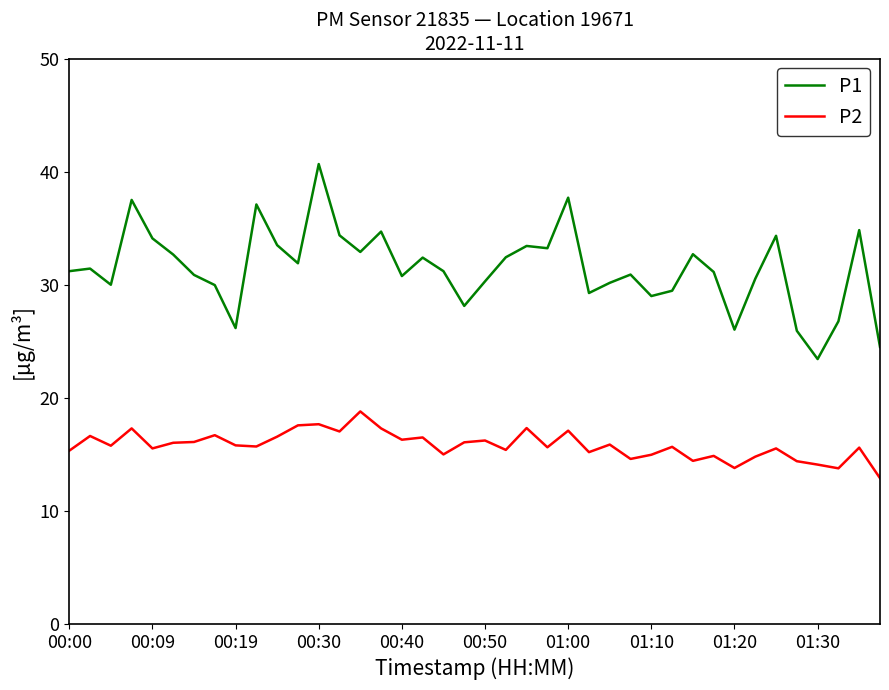

Which series has the widest spread of values?

P1